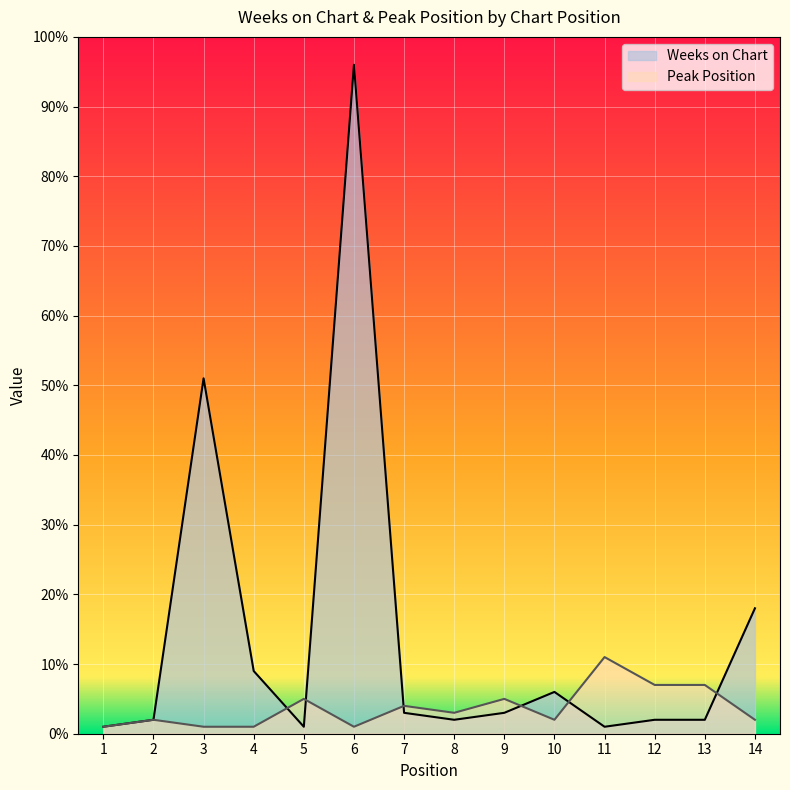

Where is Weeks on Chart nearest to the value 48?

3